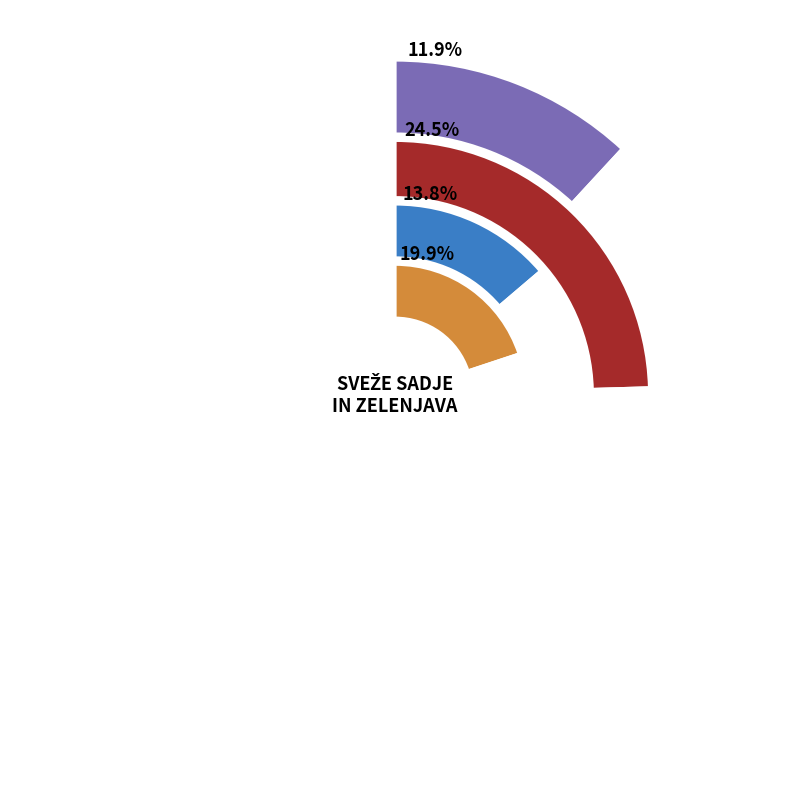

Does BOROVNICE account for over 50% of the chart?

No